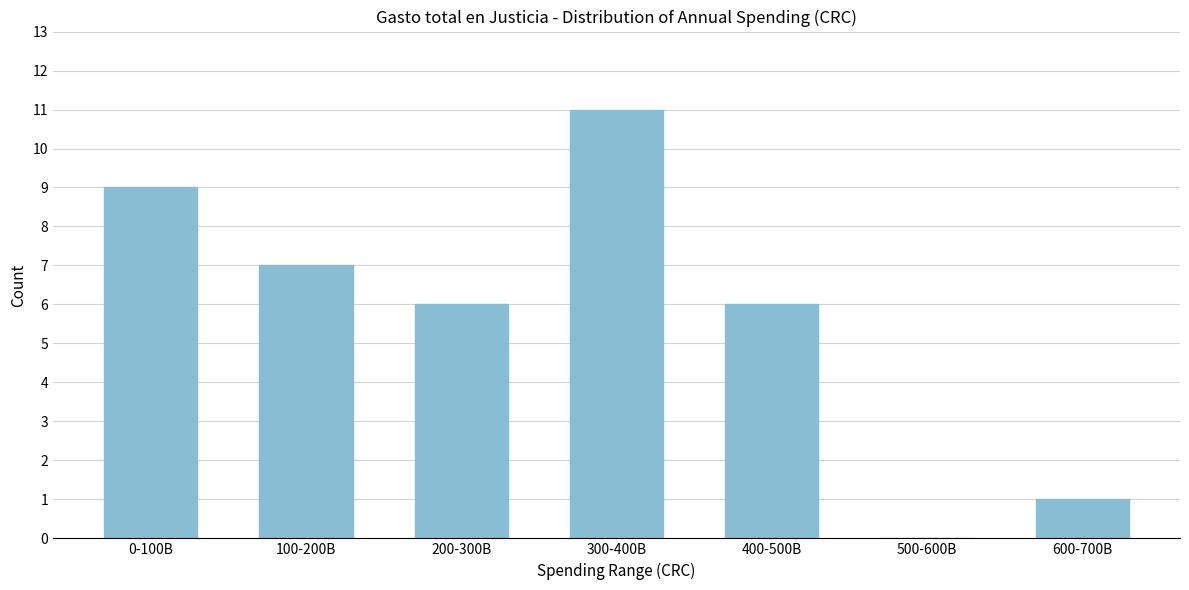

Reading left to right, transcribe all the data shown in this chart.

0-100B=9	100-200B=7	200-300B=6	300-400B=11	400-500B=6	500-600B=0	600-700B=1